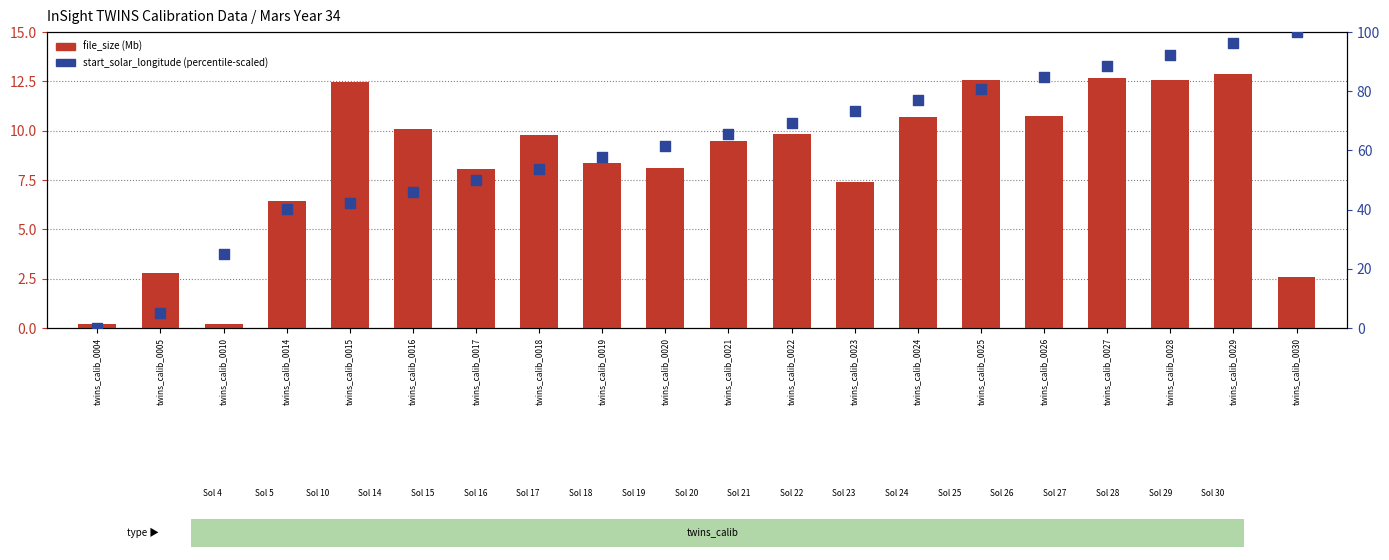

Which series reaches the minimum Y coordinate?

start_solar_longitude (normalized)